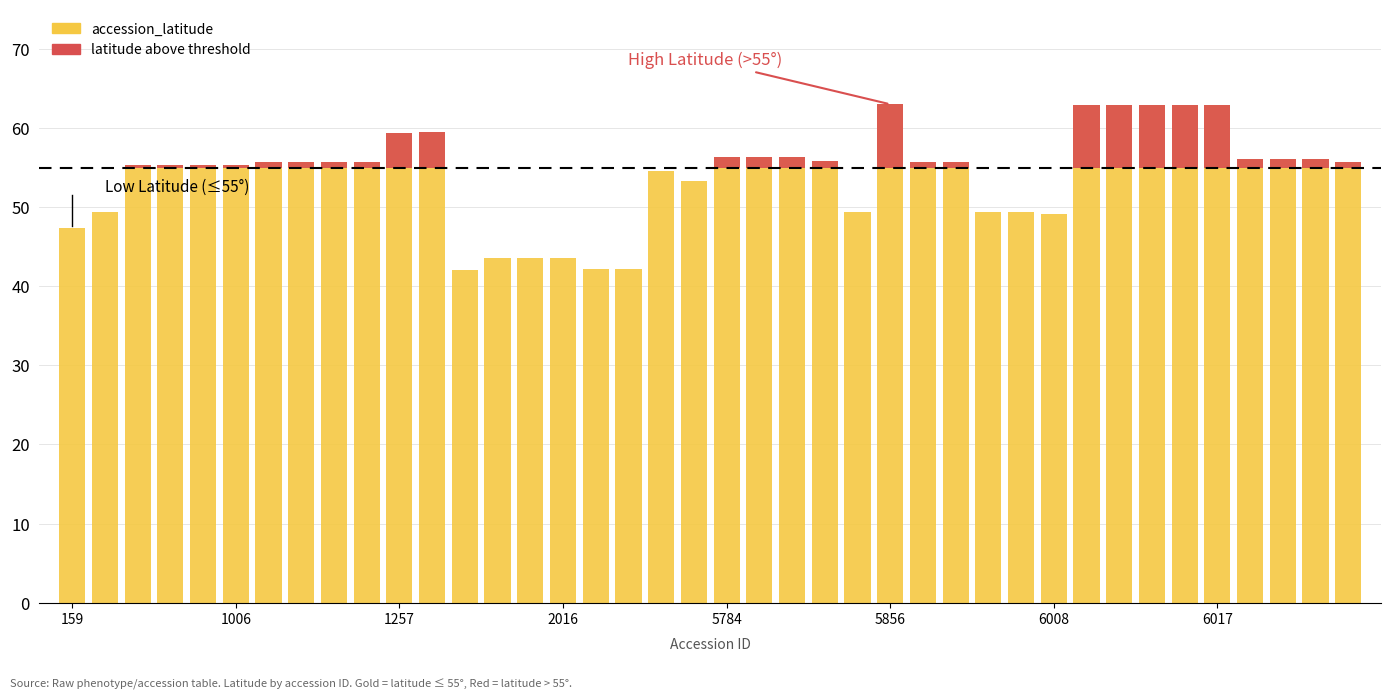

True or false: the data shows 62.9 at 6011.

True